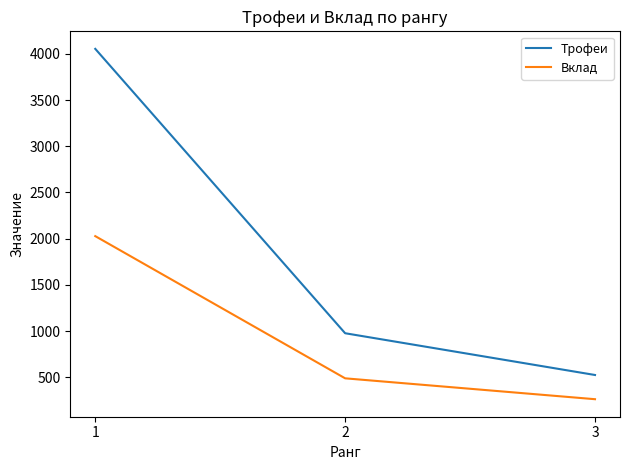

What is the difference between the Вклад values at 1 and 3?

1765